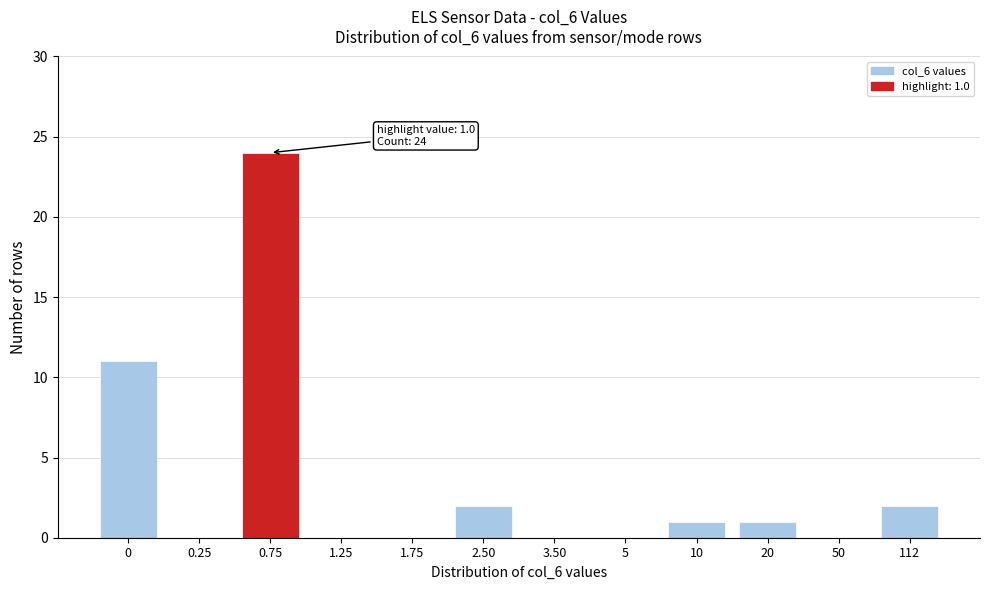

Reading left to right, transcribe all the data shown in this chart.

0=11	0.25=0	0.75=24	1.25=0	1.75=0	2.50=2	3.50=0	5=0	10=1	20=1	50=0	112=2